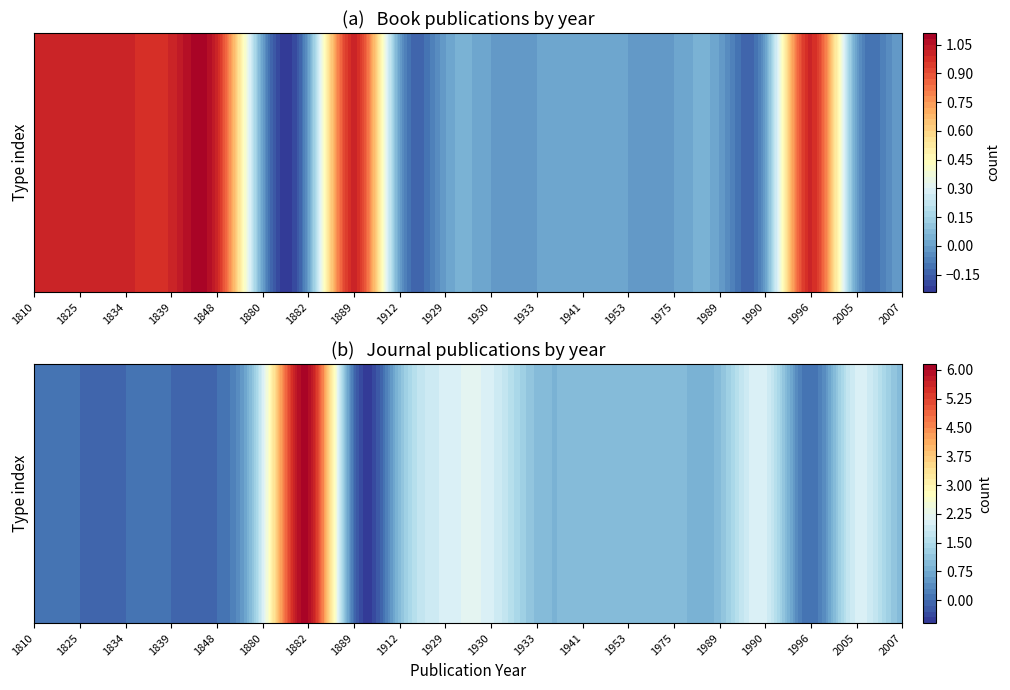

How many values in Book are above zero?

7